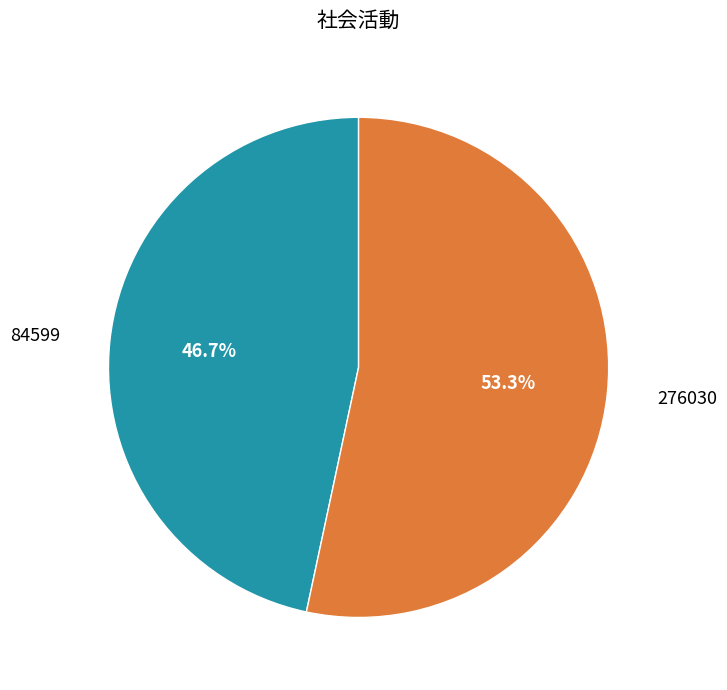

Is there any slice that represents more than half of the pie?

Yes